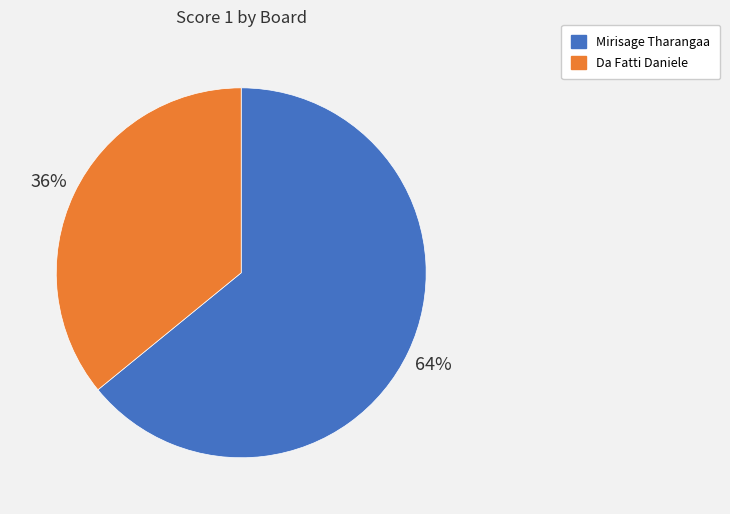

Is there any slice that represents more than half of the pie?

Yes